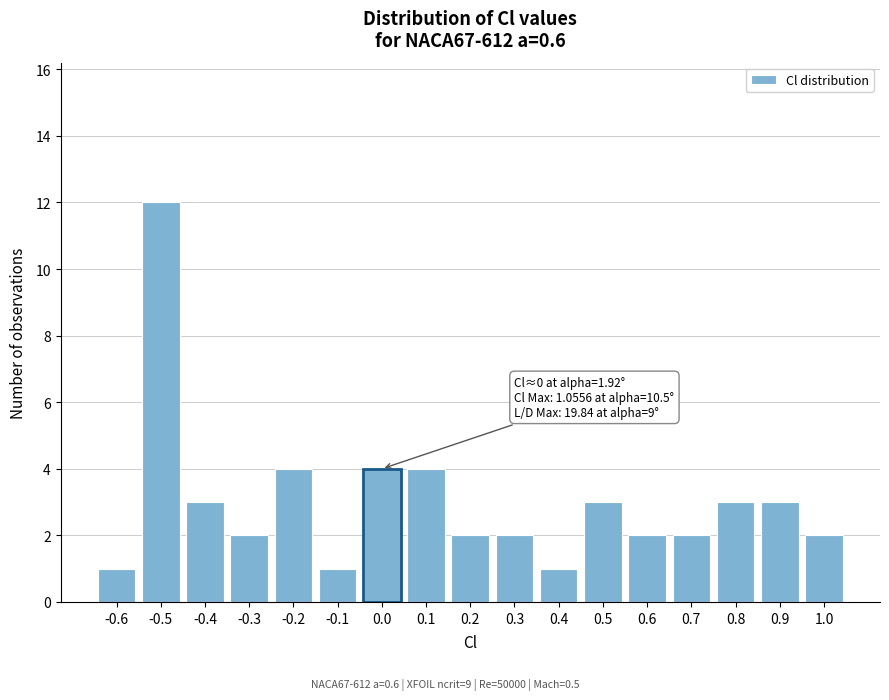

Reading right to left, extract all data points from this chart.

2	3	3	2	2	3	1	2	2	4	4	1	4	2	3	12	1